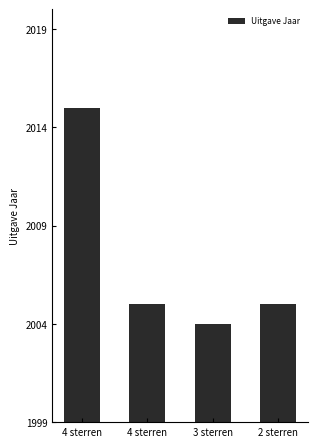

True or false: the data shows 2004 at 3 sterren.

True